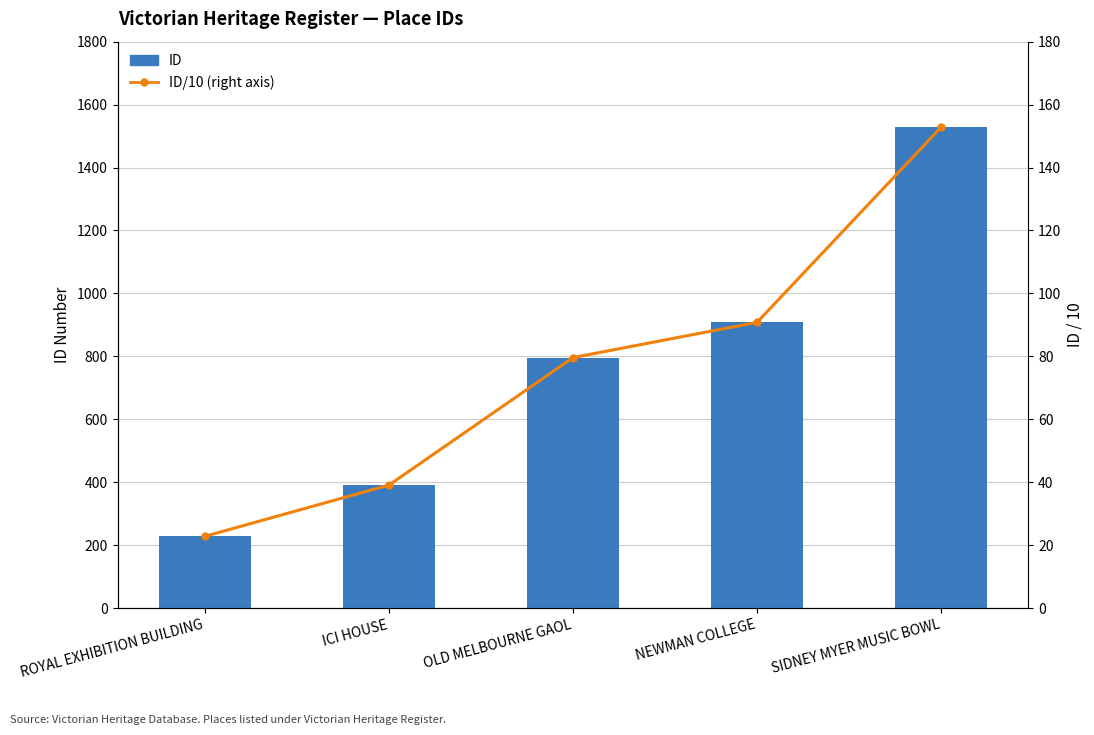

List the series in order of their peak value, lowest first.

ID/10 (right axis), ID